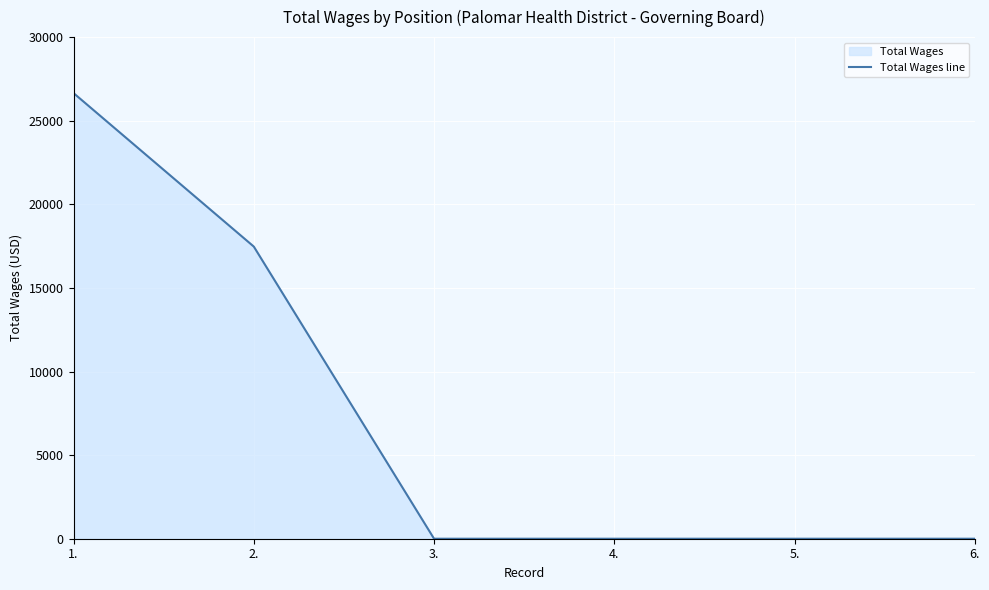

Reading left to right, transcribe all the data shown in this chart.

26651	17472	0	0	0	0